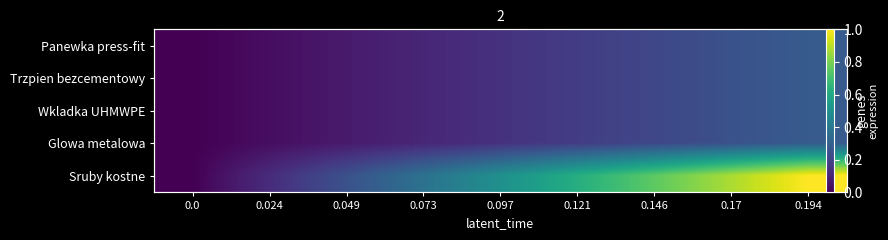

List the series in order of their peak value, highest first.

Sruby kostne, Panewka press-fit, Trzpien bezcementowy, Wkladka UHMWPE, Glowa metalowa